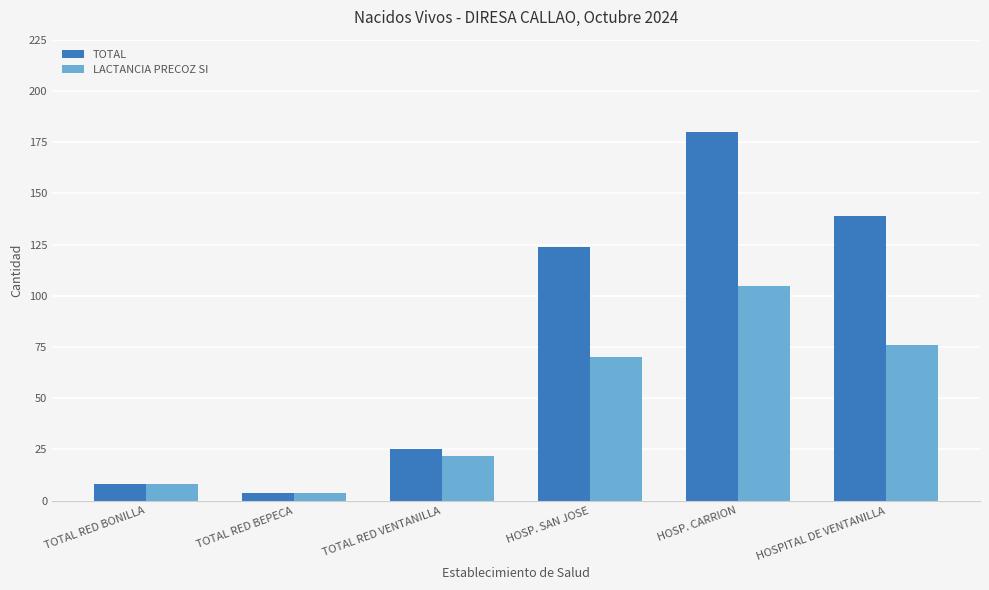

Is the value of LACTANCIA PRECOZ SI at HOSP. SAN JOSE greater than the value of TOTAL at TOTAL RED BEPECA?

Yes